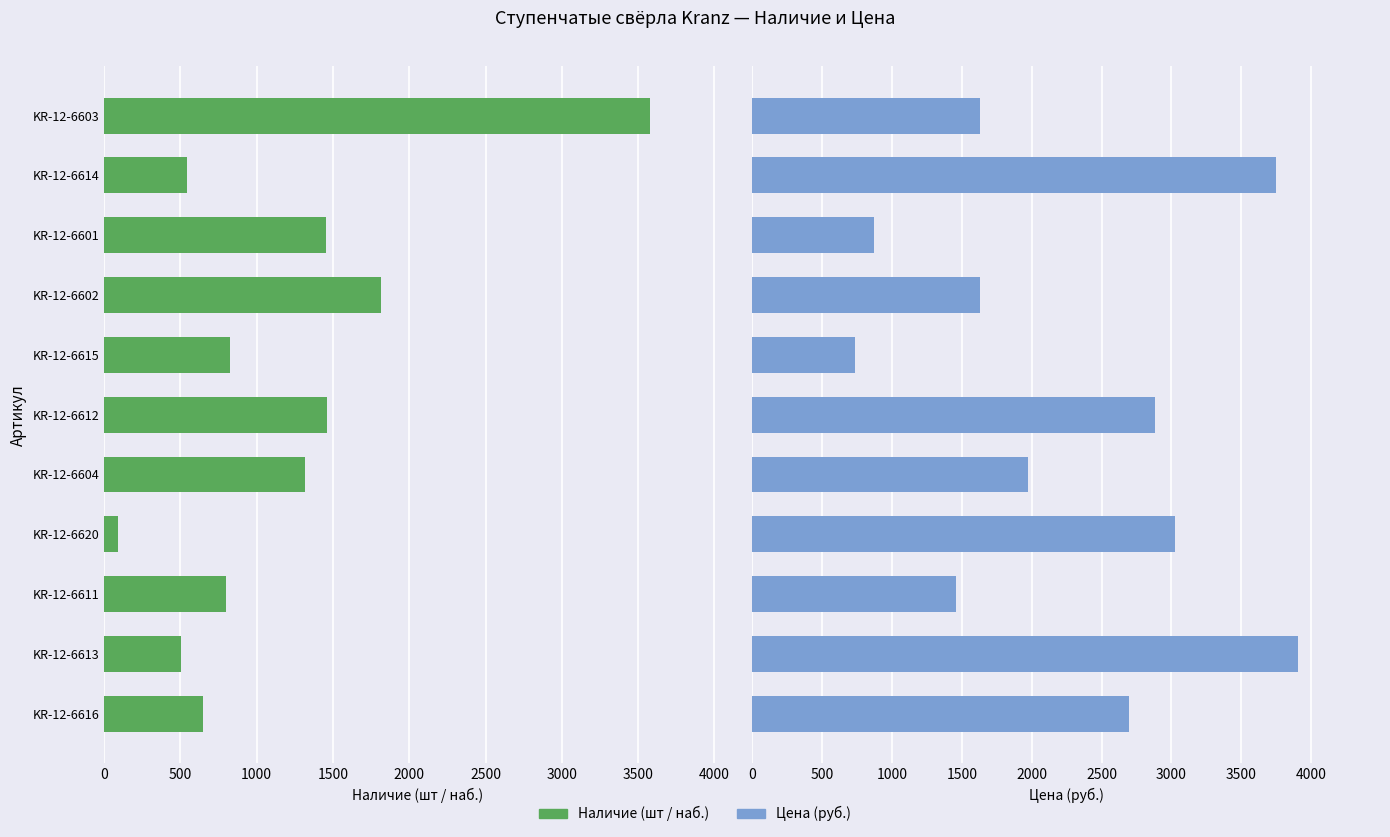

What are all the series names shown in the legend?

Наличие, Цена